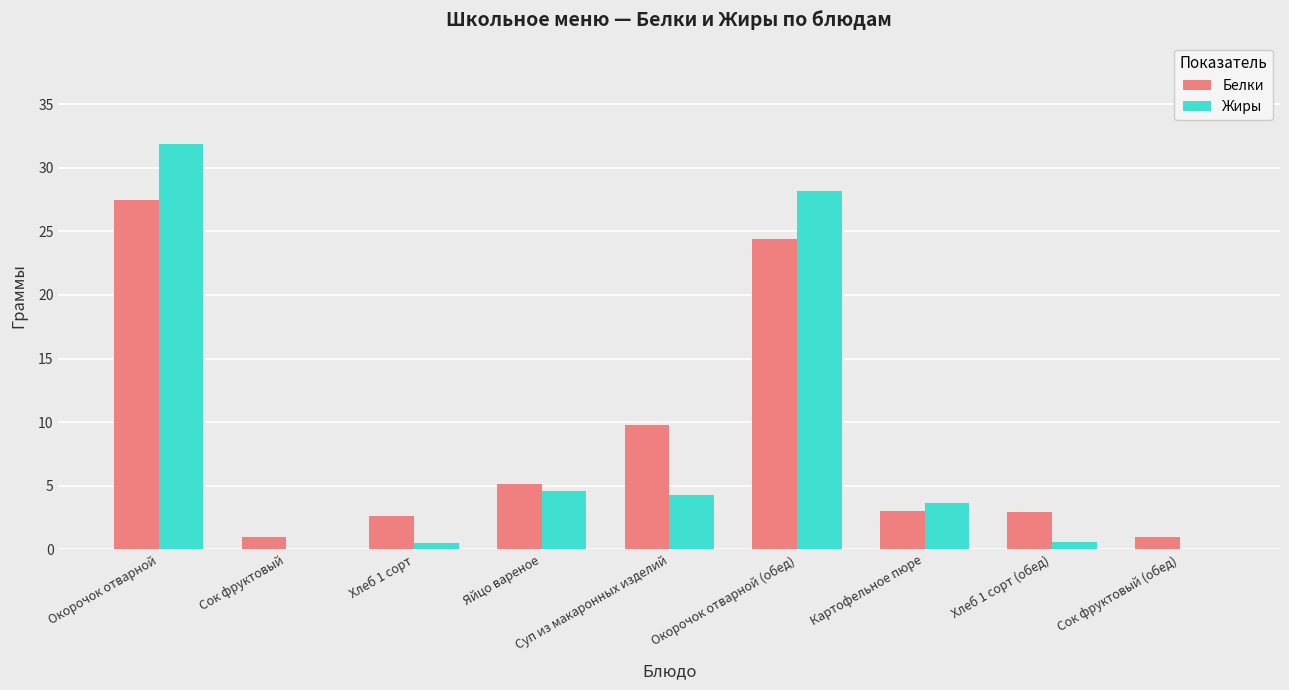

What is the sum of all Жиры values?

73.6